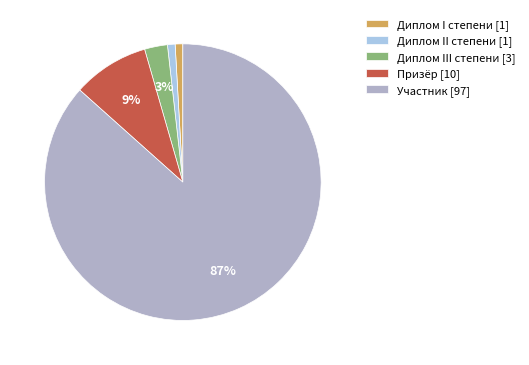

To the nearest percent, what portion does Диплом III степени [3] represent?

3%